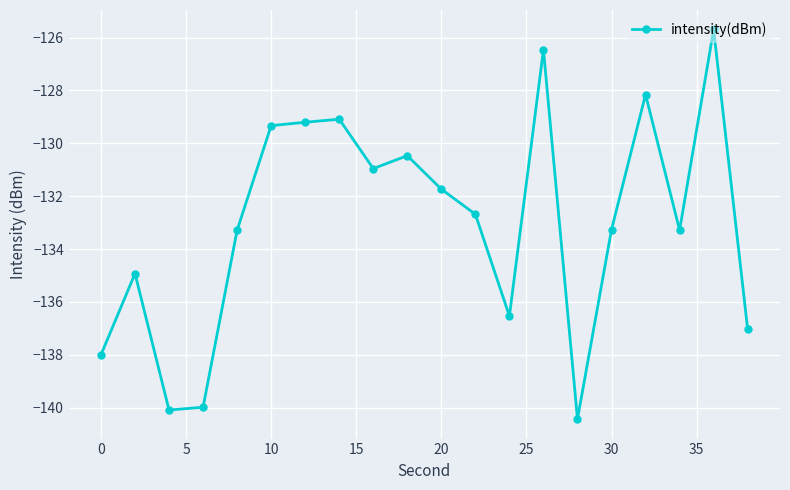

Count the number of categories in the chart.

20